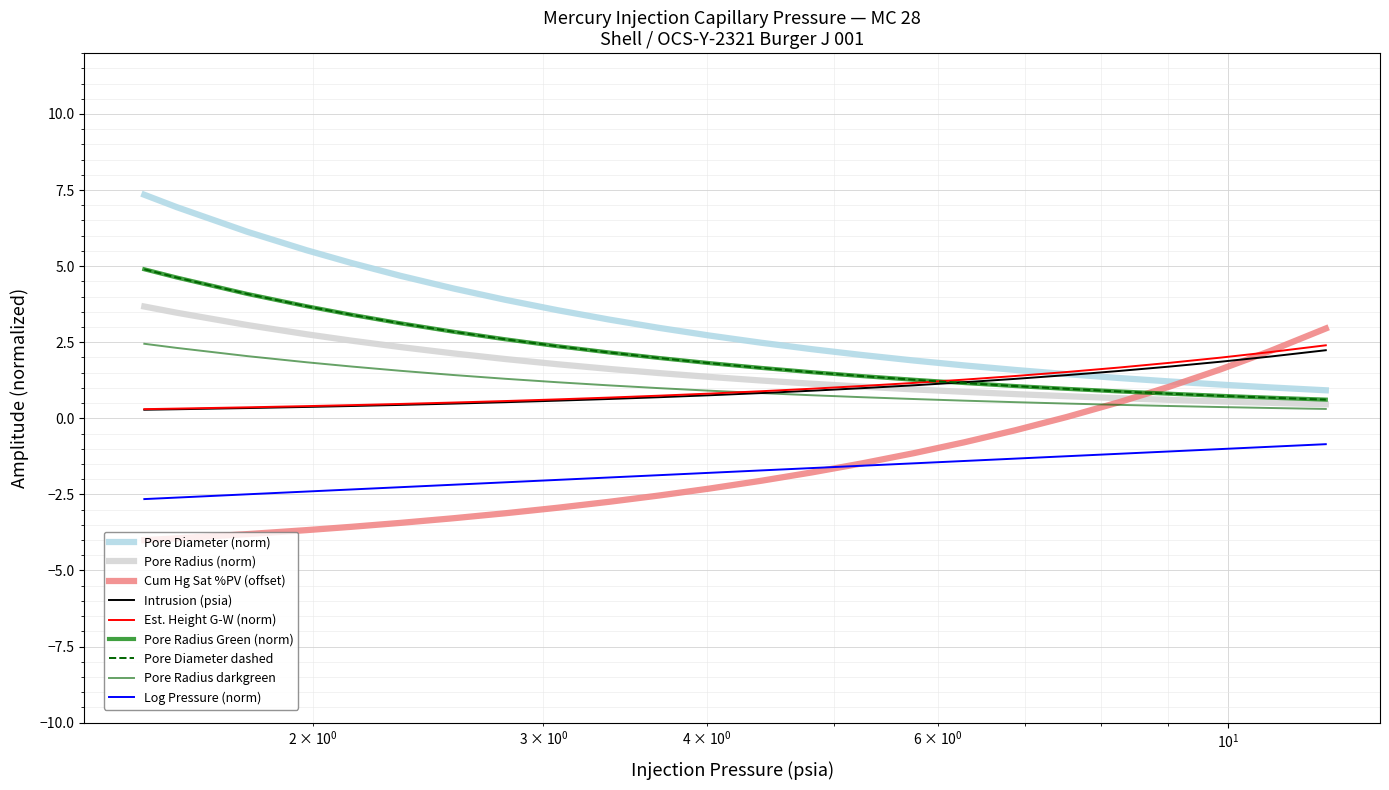

Does the chart display data point markers on the line(s)?

No